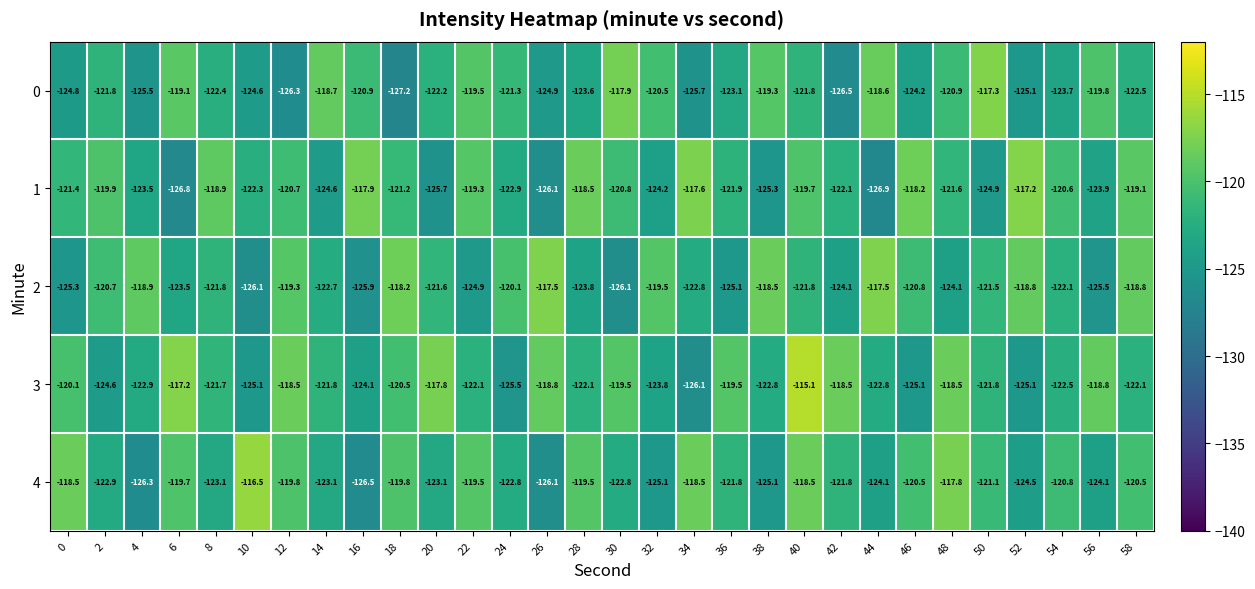

Rank the series at 34 from lowest to highest value.

3, 0, 2, 4, 1